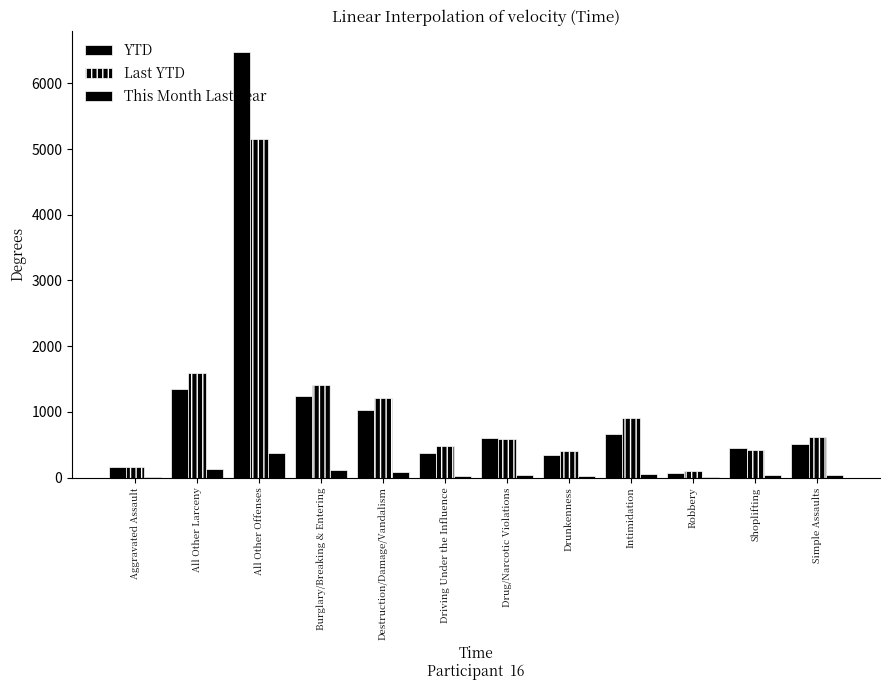

Which has a higher value, Drunkenness or All Other Offenses?

All Other Offenses